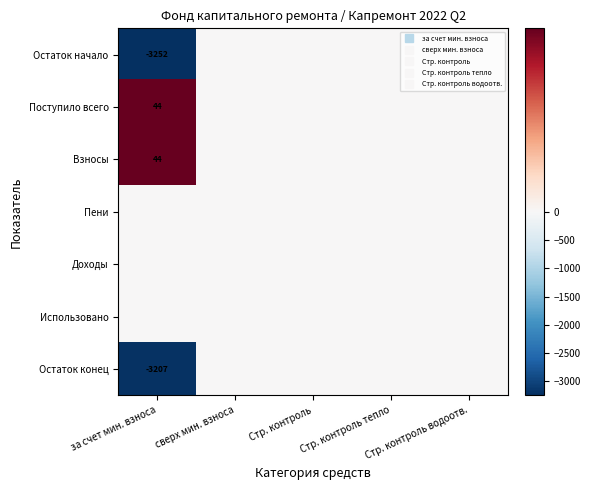

Where is Использовано nearest to the value 0?

за счет мин. взноса